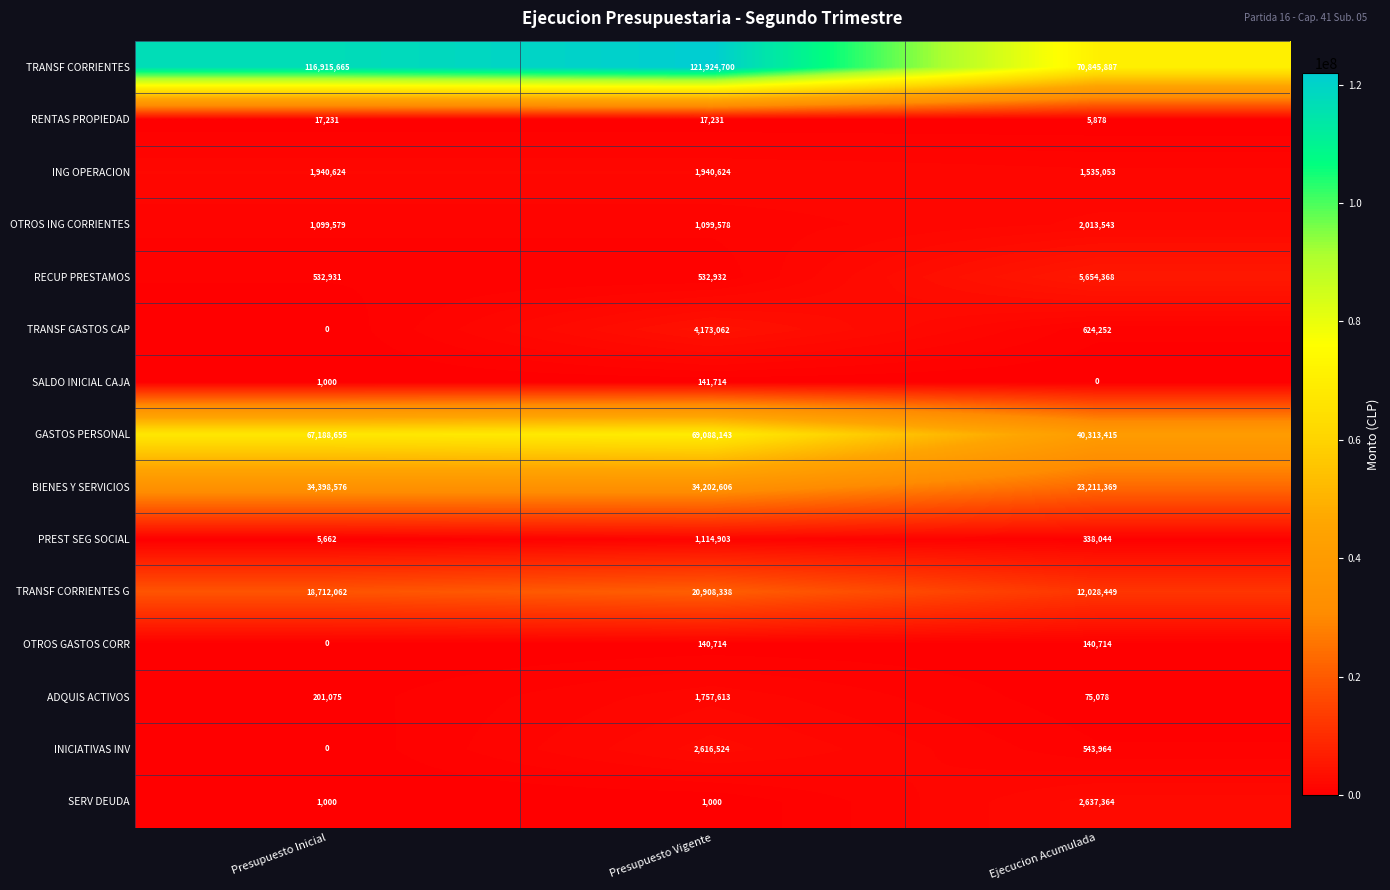

What is the sum of the PREST SEG SOCIAL values at Presupuesto Vigente and Presupuesto Inicial?

1120565